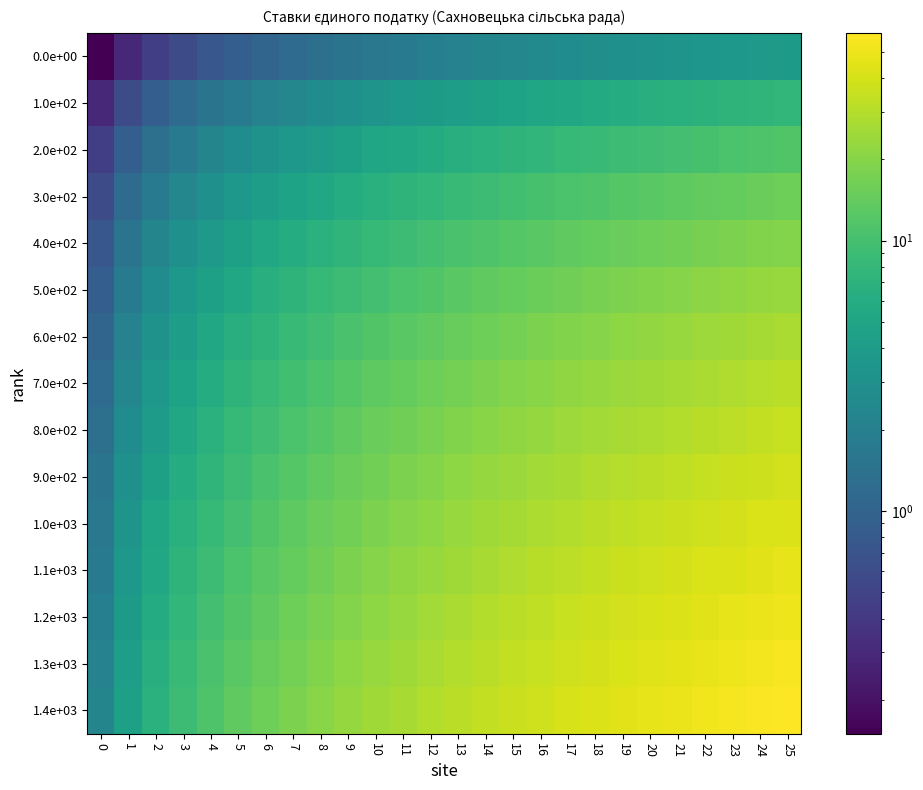

Between 8 and 17, which series saw the biggest shift?

1.4e+03